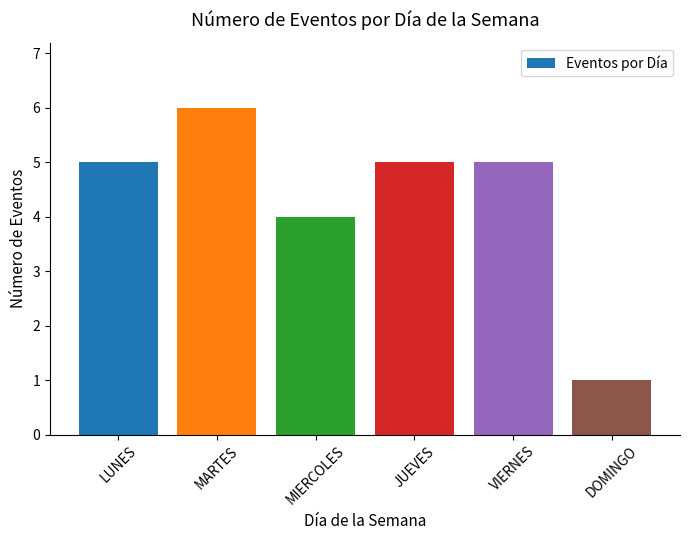

What is the change in value from MARTES to DOMINGO?

-5